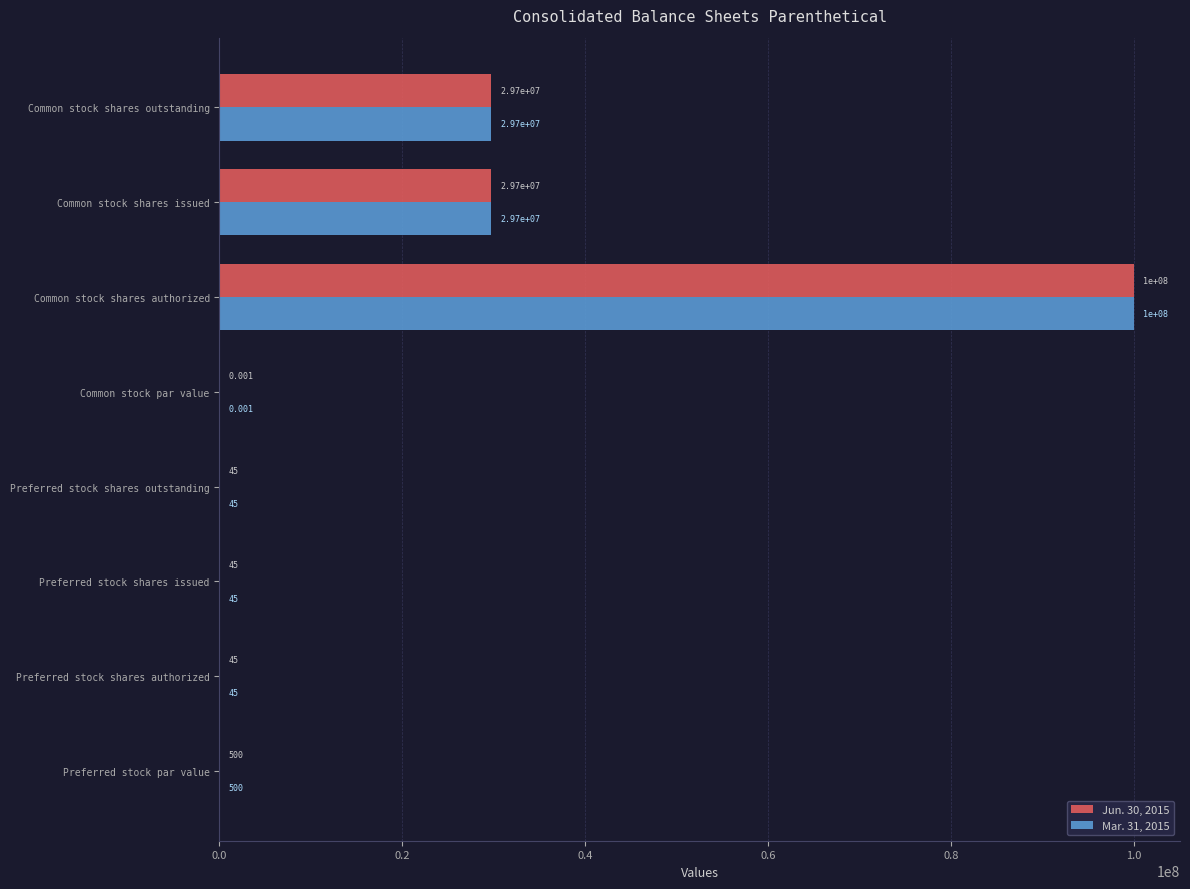

Is the value of Jun. 30, 2015 at Preferred stock shares outstanding greater than the value of Mar. 31, 2015 at Common stock shares issued?

No